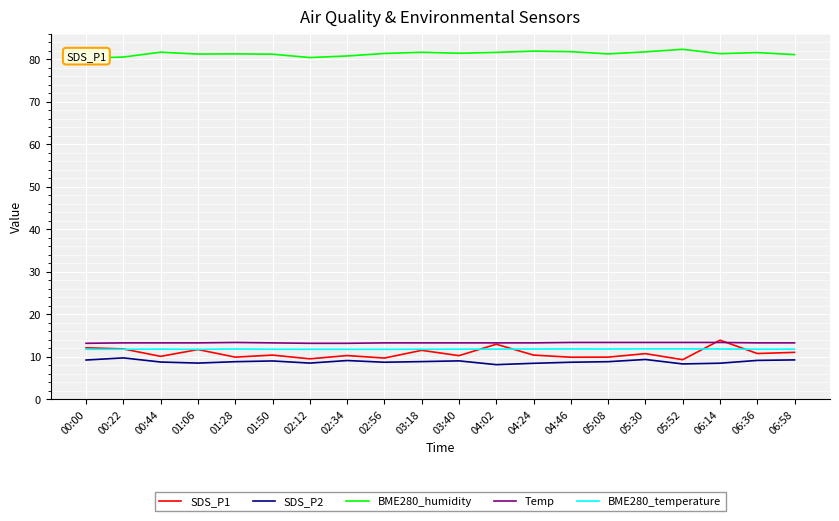

What is the total value across all series at 06:14?

129.0